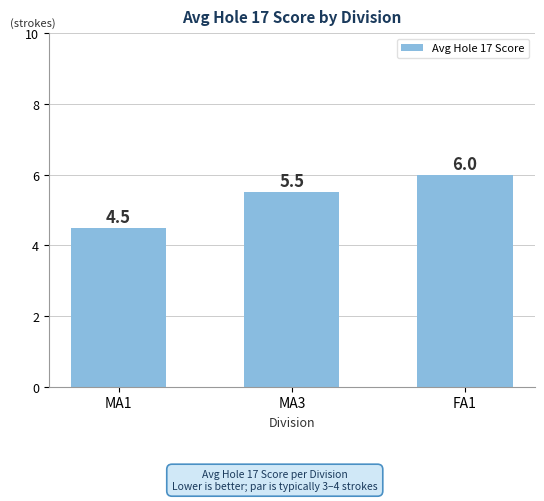

List the labels in order of value, largest first.

FA1, MA3, MA1